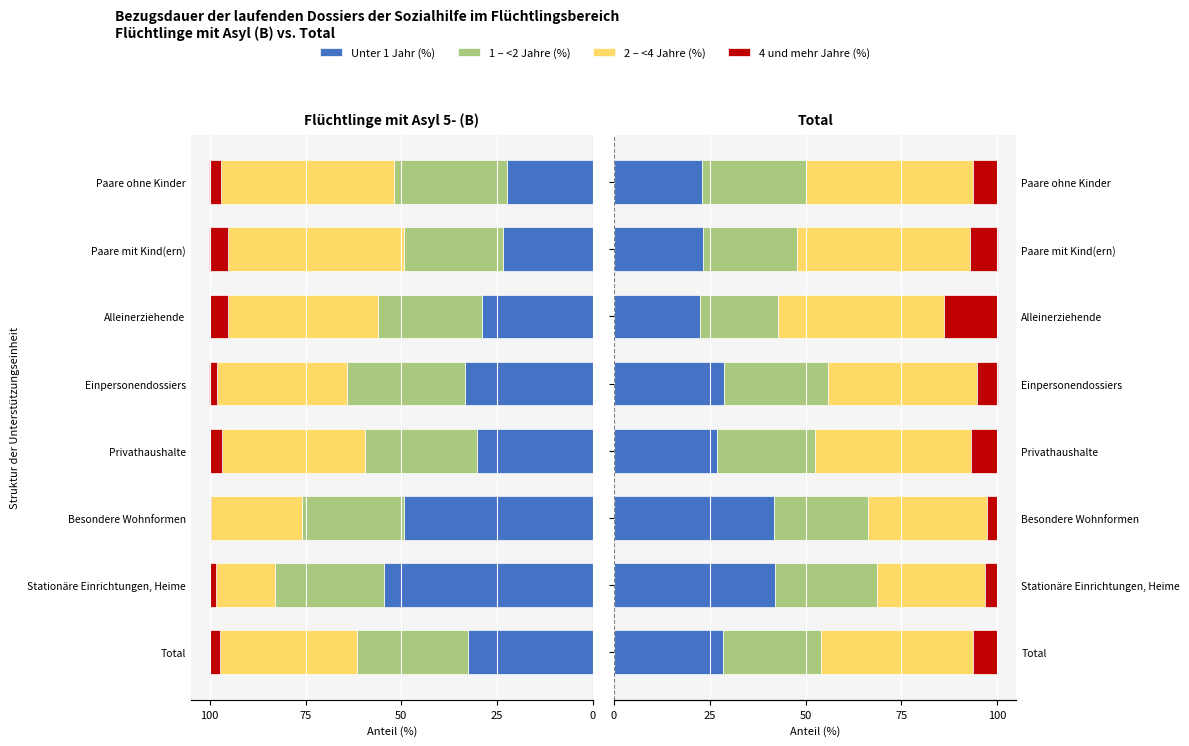

What is the total value across all series at Privathaushalte?

100.0